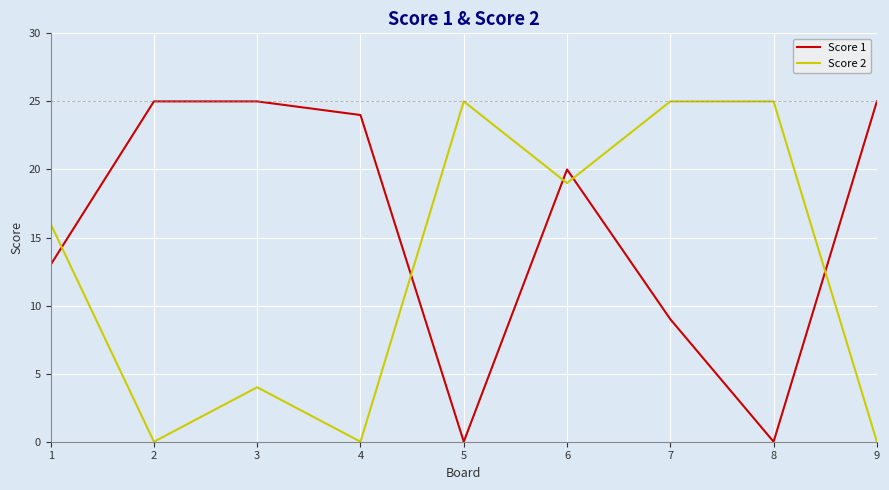

Does the chart have visible grid lines?

Yes